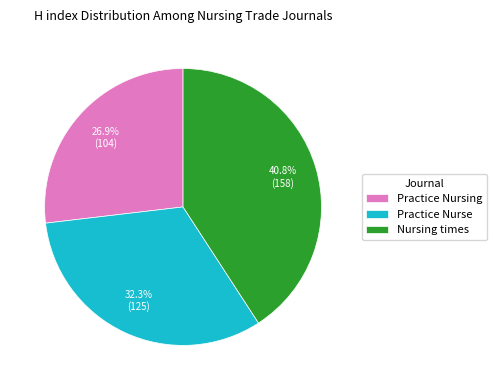

What percentage is the Nursing times slice, to the nearest percent?

41%